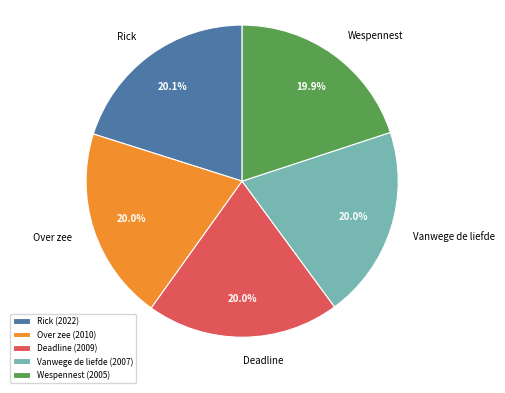

What is the ratio of the value at Over zee to the value at Rick?

1.0